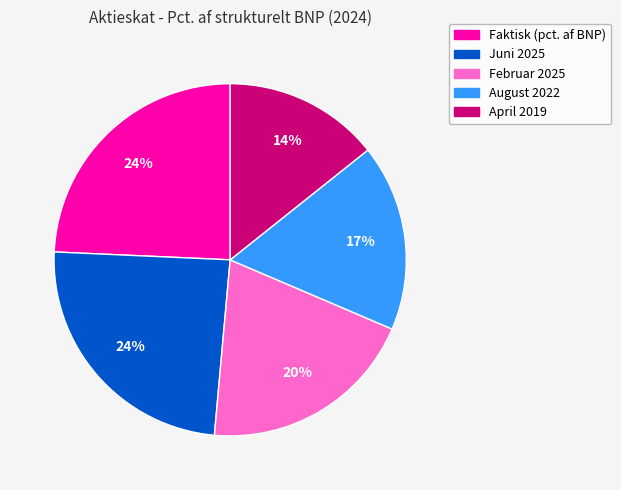

Is Juni 2025 the majority of the pie?

No